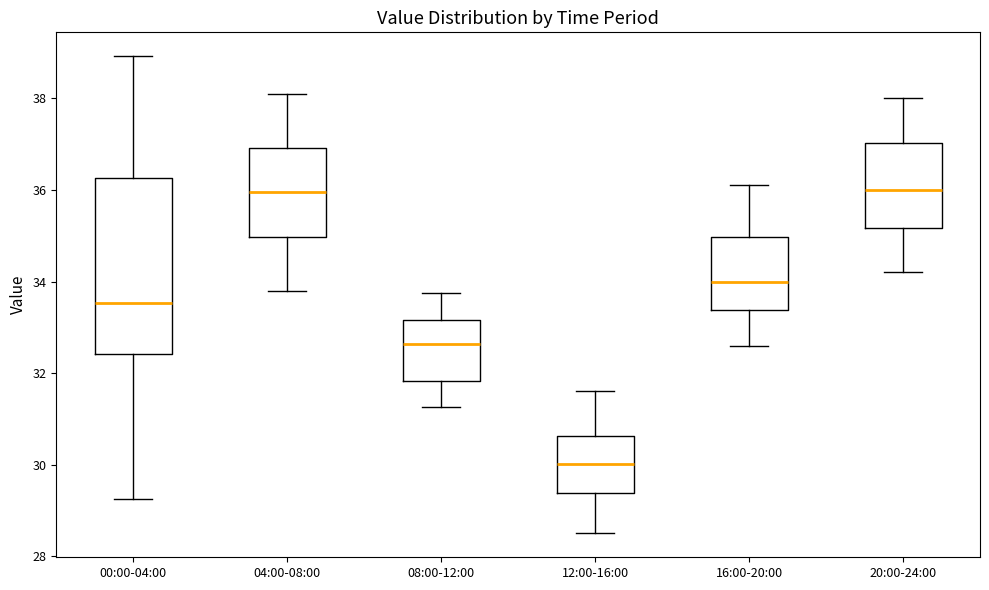

Which box is the tallest, from its lower edge to its upper edge?

00:00-04:00